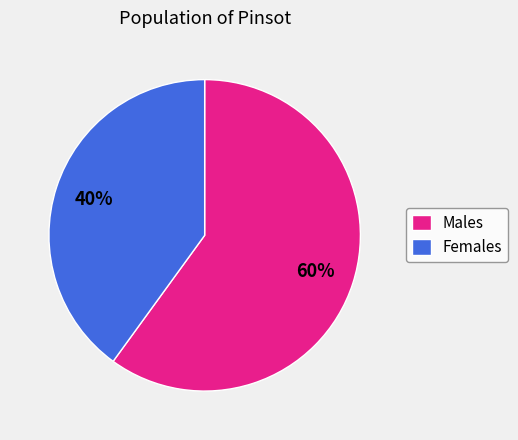

Which slice is the smallest?

Females